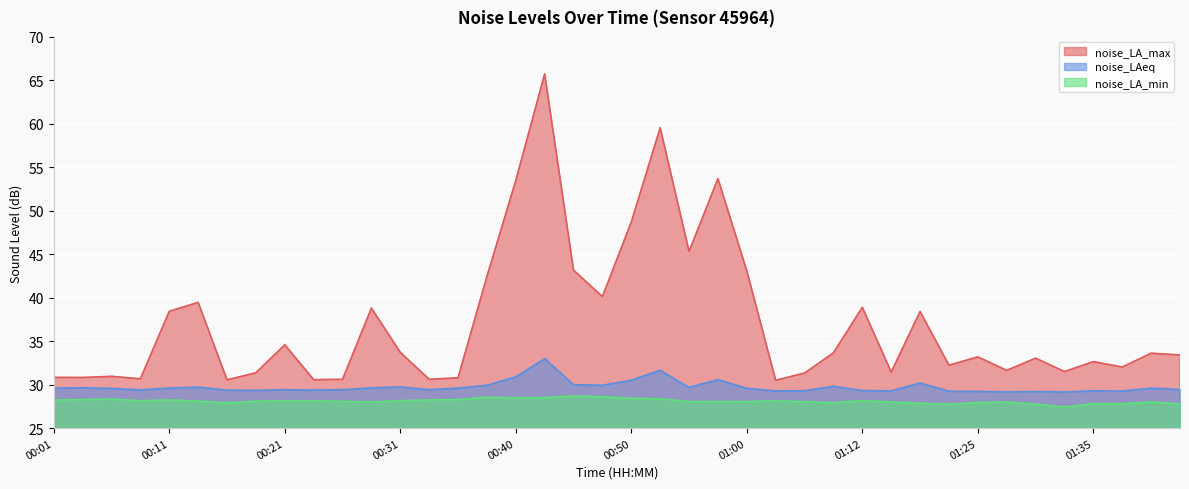

True or false: noise_LA_min has more than 0 interior local peaks.

True